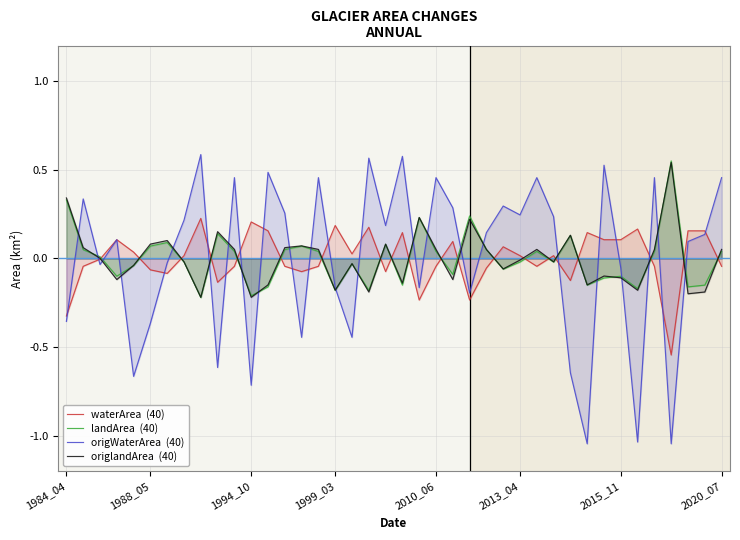

Reading left to right, extract all data points from this chart.

waterArea  (40): -0.3	-0.0	-0.0	0.1	0.0	-0.1	-0.1	0.0	0.2	-0.1	-0.0	0.2	0.2	-0.0	-0.1	-0.0	0.2	0.0	0.2	-0.1	0.1	-0.2	-0.0	0.1	-0.2	-0.1	0.1	0.0	-0.0	0.0	-0.1	0.1	0.1	0.1	0.2	-0.0	-0.5	0.2	0.2	-0.0
landArea  (40): 0.3	0.0	0.0	-0.1	-0.0	0.1	0.1	-0.0	-0.2	0.1	0.0	-0.2	-0.2	0.0	0.1	0.0	-0.2	-0.0	-0.2	0.1	-0.2	0.2	0.0	-0.1	0.2	0.0	-0.1	-0.0	0.0	-0.0	0.1	-0.2	-0.1	-0.1	-0.2	0.0	0.5	-0.2	-0.2	0.0
origWaterArea  (40): -0.4	0.3	-0.0	0.1	-0.7	-0.4	-0.0	0.2	0.6	-0.6	0.5	-0.7	0.5	0.3	-0.4	0.5	-0.2	-0.4	0.6	0.2	0.6	-0.2	0.5	0.3	-0.2	0.1	0.3	0.2	0.5	0.2	-0.6	-1.0	0.5	-0.1	-1.0	0.5	-1.0	0.1	0.1	0.5
origlandArea  (40): 0.3	0.1	0.0	-0.1	-0.0	0.1	0.1	-0.0	-0.2	0.2	0.1	-0.2	-0.1	0.1	0.1	0.1	-0.2	-0.0	-0.2	0.1	-0.1	0.2	0.1	-0.1	0.2	0.1	-0.1	-0.0	0.1	-0.0	0.1	-0.1	-0.1	-0.1	-0.2	0.1	0.5	-0.2	-0.2	0.1